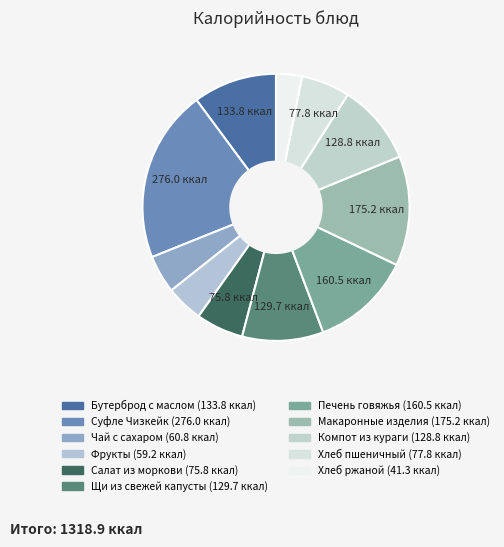

Count the number of slices in the pie.

11